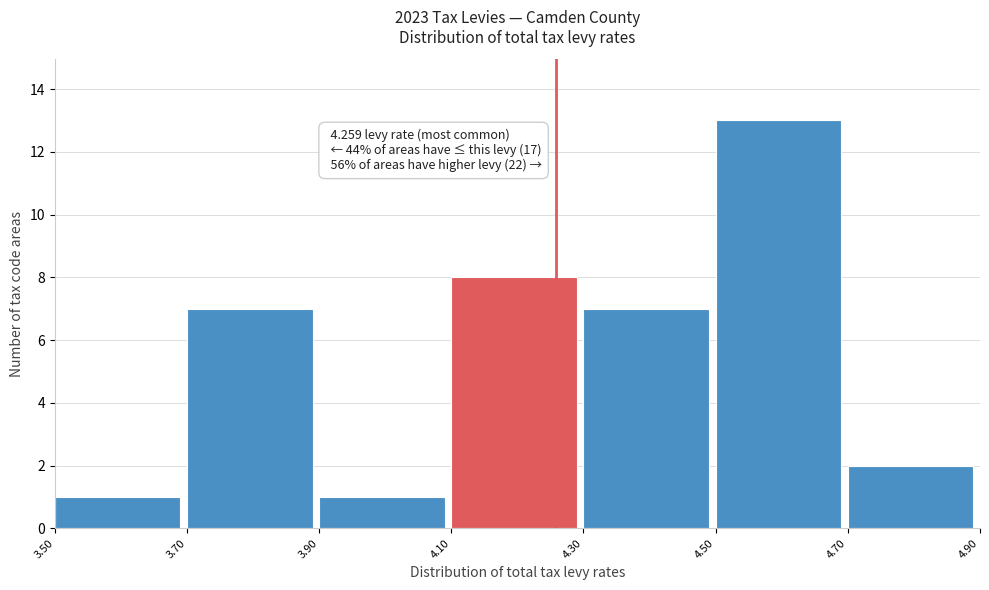

Which range on the x-axis has the tallest bar?

4.50 to 4.70